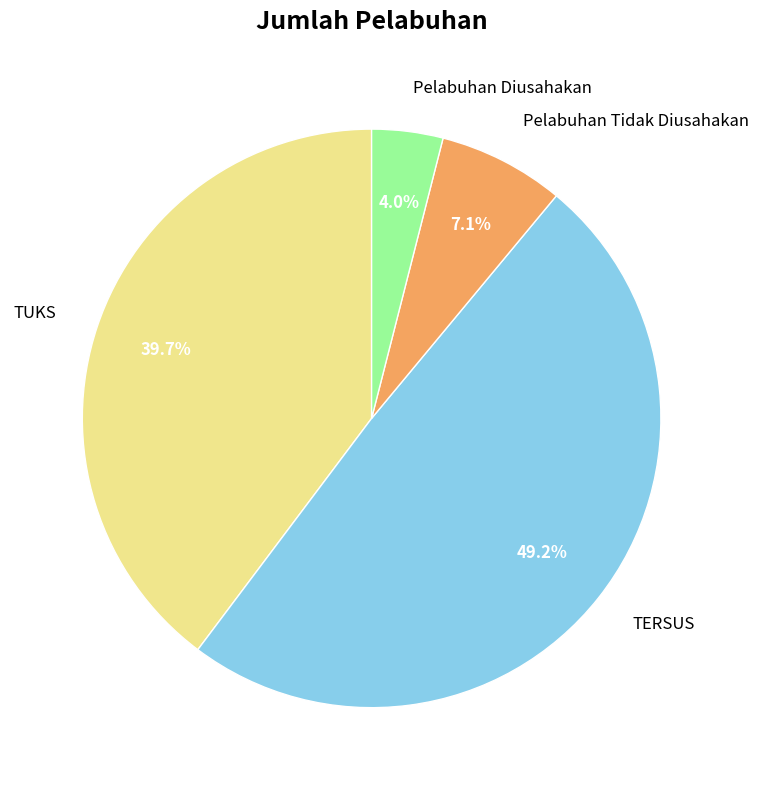

True or false: Pelabuhan Diusahakan accounts for 4% of the total.

True